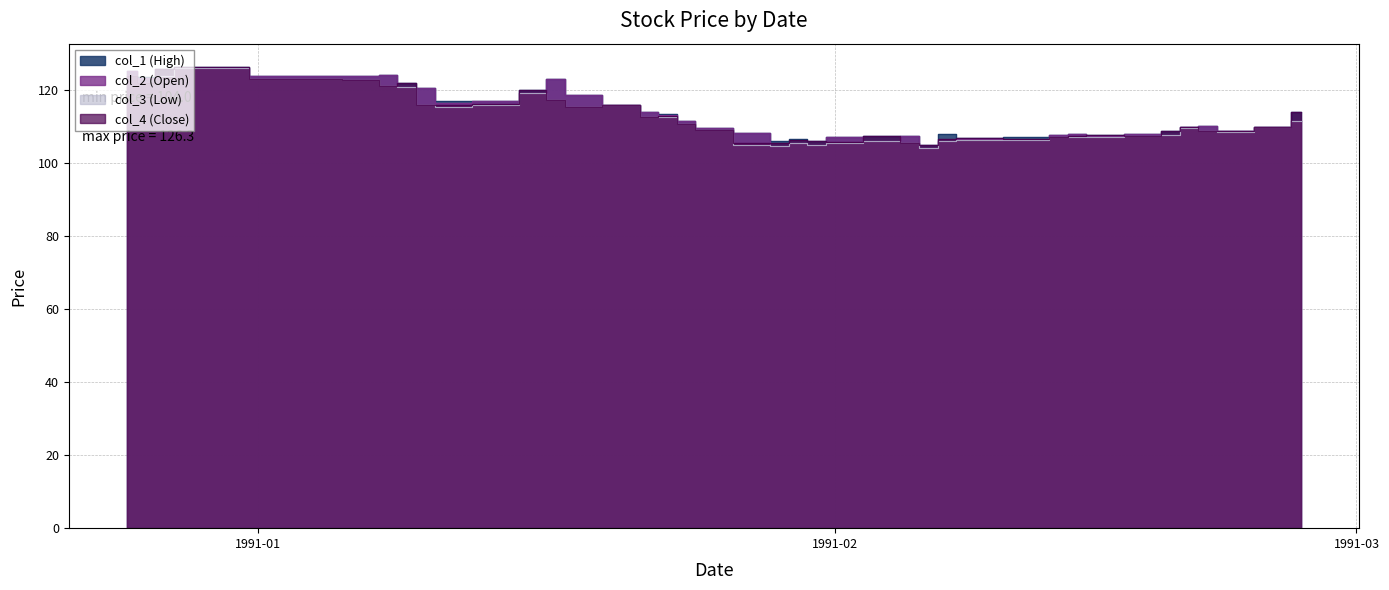

Reading left to right, what are all the values shown in this chart?

col_1 (High): 125.0	123.4	125.7	126.3	123.7	123.9	124.0	121.9	120.4	116.9	116.9	120.0	123.0	118.7	115.9	114.0	113.3	111.4	109.6	108.1	106.0	106.5	106.1	107.2	107.4	107.4	104.8	107.8	106.7	107.0	107.6	107.8	107.5	108.0	108.7	109.9	110.0	108.8	109.8	113.8
col_2 (Open): 125.0	123.3	123.7	126.0	123.7	123.9	124.0	120.8	120.4	116.4	116.9	119.2	123.0	118.7	115.7	114.0	113.0	111.4	109.6	108.1	104.5	105.4	104.9	107.2	106.0	107.4	104.0	105.9	106.5	106.3	107.6	107.8	107.3	108.0	107.6	109.9	110.0	108.8	109.7	111.5
col_3 (Low): 123.9	121.9	123.7	126.0	123.0	122.8	121.1	120.8	115.9	115.2	115.7	119.2	117.1	115.3	115.7	112.6	112.6	110.5	108.9	105.0	104.5	105.4	104.9	105.4	106.0	105.4	104.0	105.9	106.3	106.3	107.0	107.2	107.1	107.4	107.5	109.5	108.6	108.5	109.7	111.5
col_4 (Close): 123.9	121.9	125.7	126.3	123.0	122.8	121.1	121.9	115.9	115.8	116.1	119.9	117.3	115.3	115.7	112.6	112.9	110.5	108.9	105.4	105.4	106.3	106.1	105.6	107.4	105.4	104.8	106.4	106.7	106.6	107.0	107.3	107.5	107.4	108.7	109.7	108.6	108.8	109.8	113.8